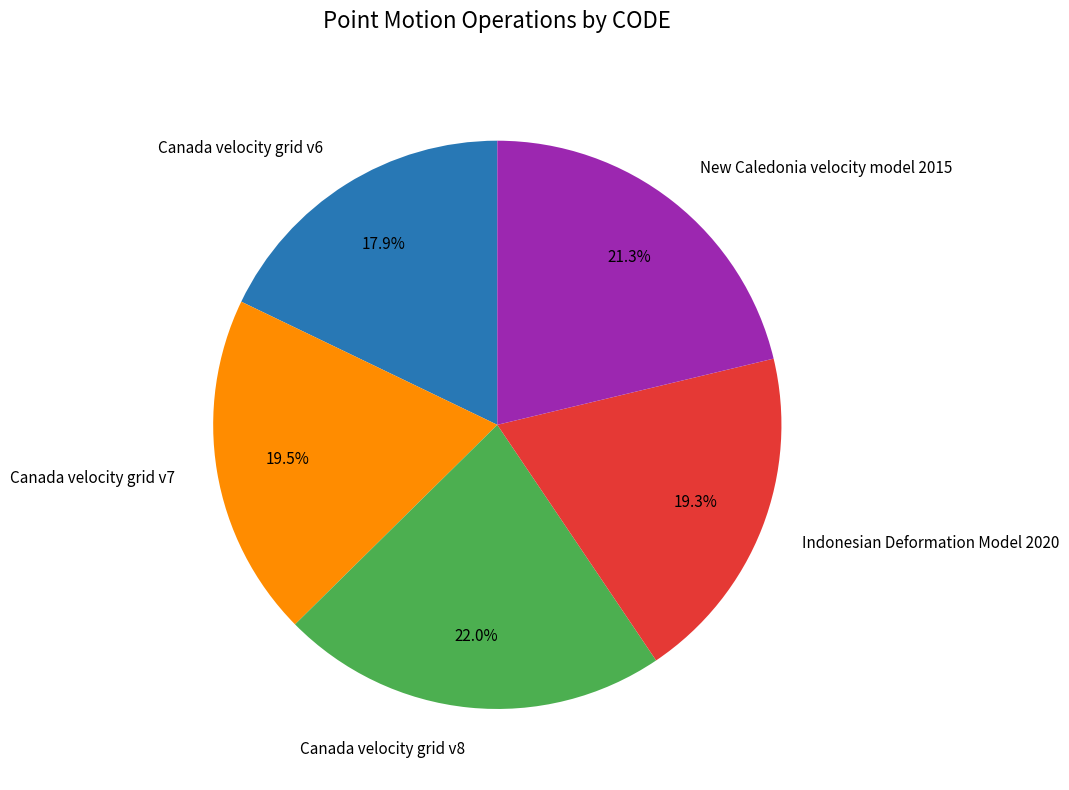

Count the number of slices in the pie.

5